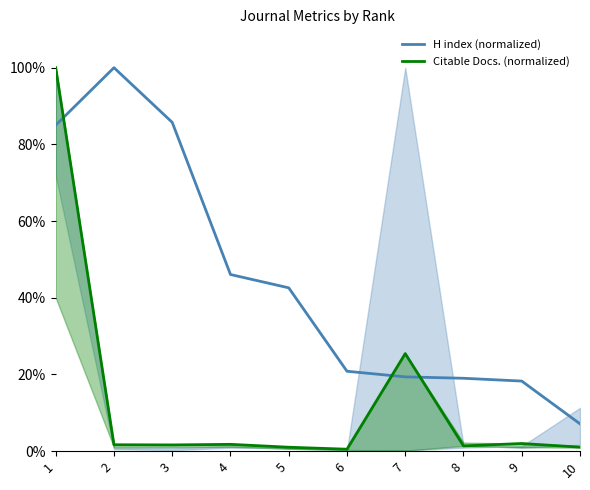

Rank the categories by H index (normalized) value from highest to lowest.

2, 3, 1, 4, 5, 6, 7, 8, 9, 10